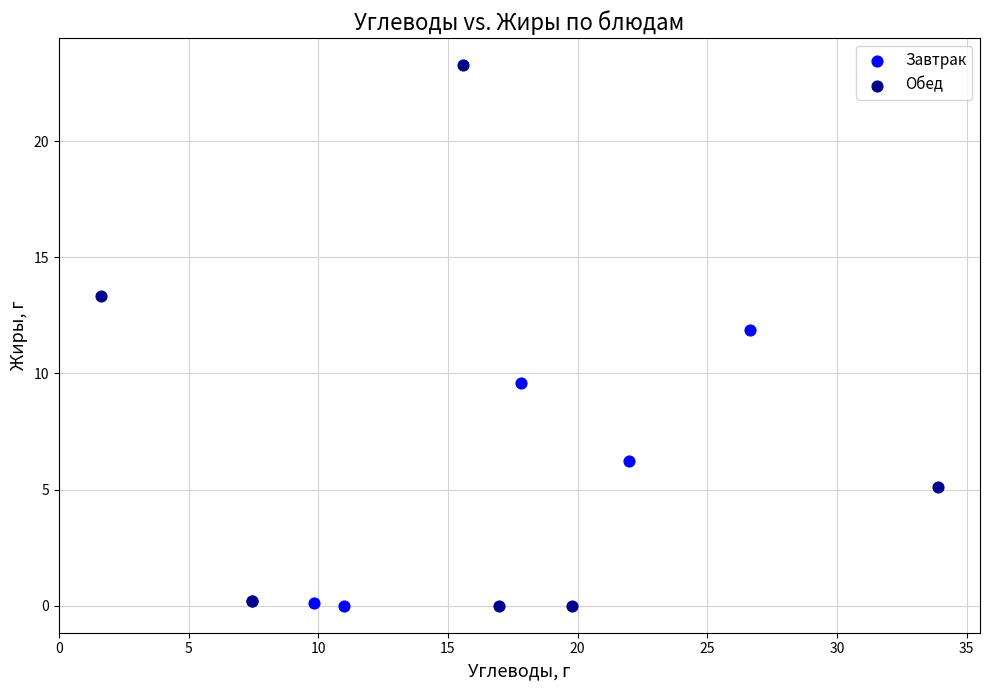

Which series has the largest Y range (max minus min)?

Обед